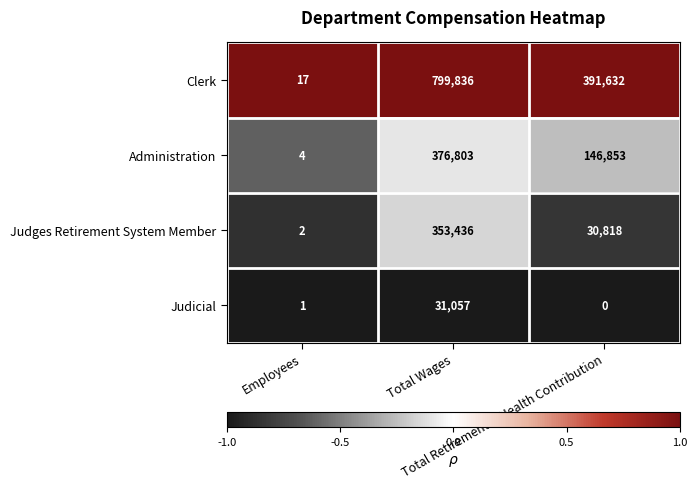

What is the average value of the Judicial series?

10353